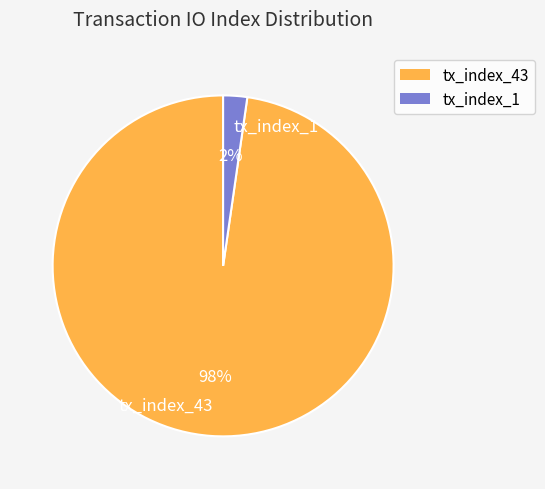

To the nearest percent, what is the combined percentage of tx_index_43 and tx_index_1?

100%